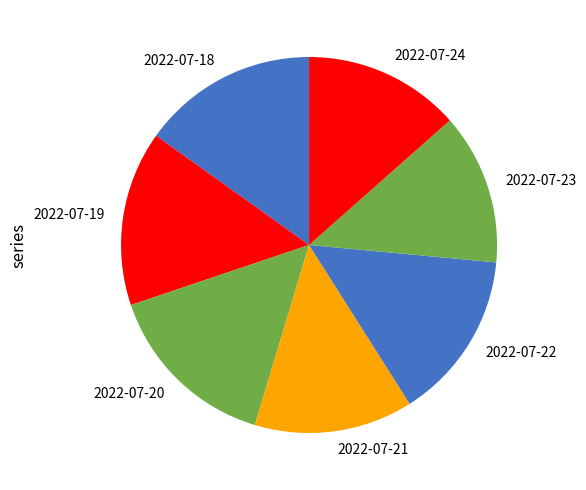

How many segments does this pie chart have?

7